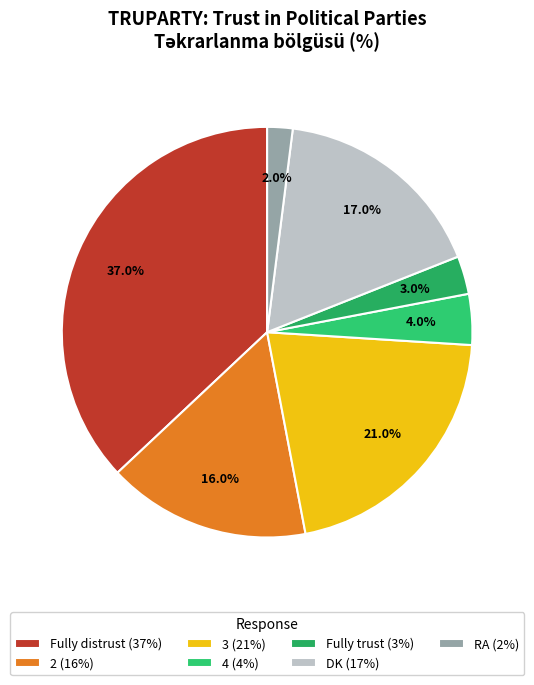

Which category has the smallest portion of the pie?

RA